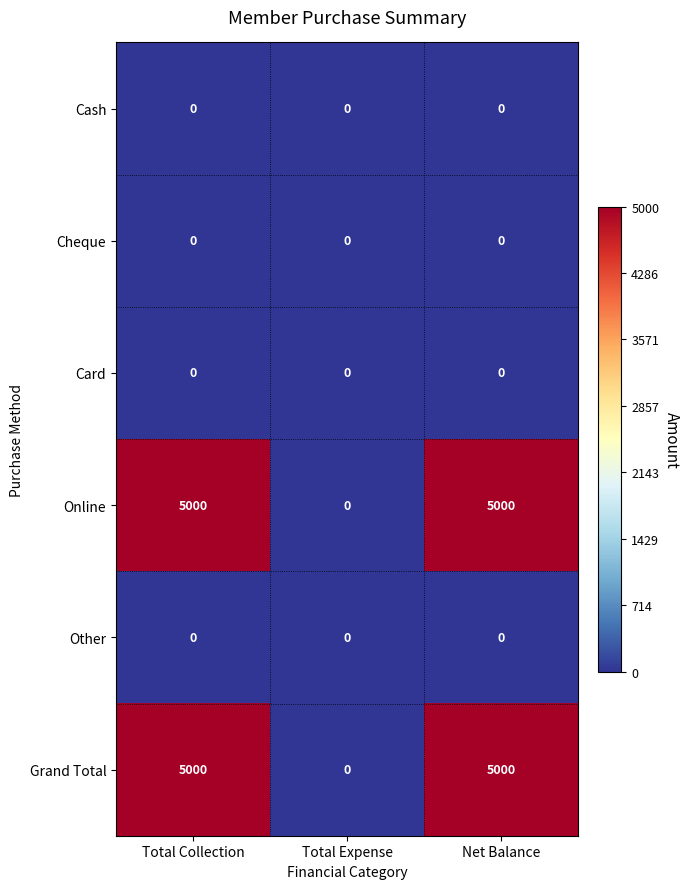

The Grand Total series shows 0 at Total Expense. True or false?

True